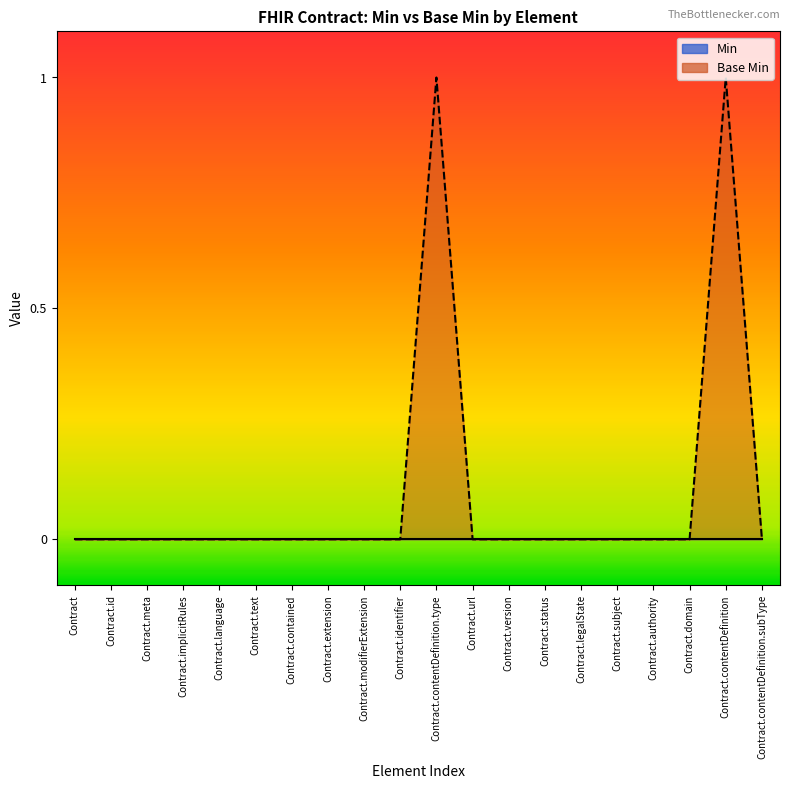

List the labels in order of value, smallest first.

Contract, Contract.id, Contract.meta, Contract.implicitRules, Contract.language, Contract.text, Contract.contained, Contract.extension, Contract.modifierExtension, Contract.identifier, Contract.url, Contract.version, Contract.status, Contract.legalState, Contract.subject, Contract.authority, Contract.domain, Contract.contentDefinition.subType, Contract.contentDefinition.type, Contract.contentDefinition